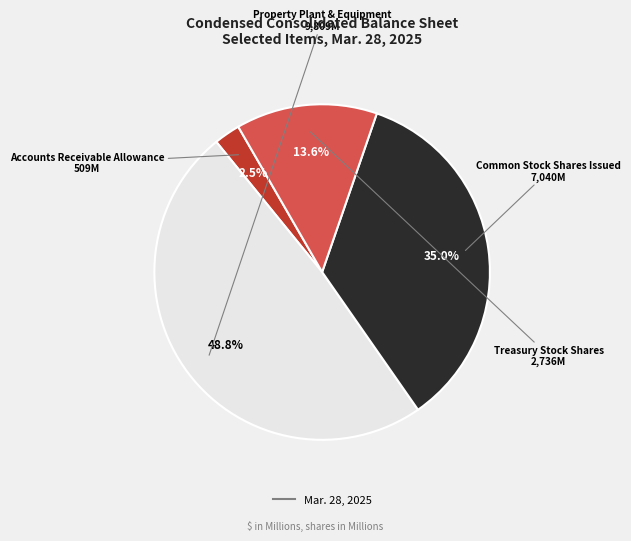

Does any single category account for the majority?

No